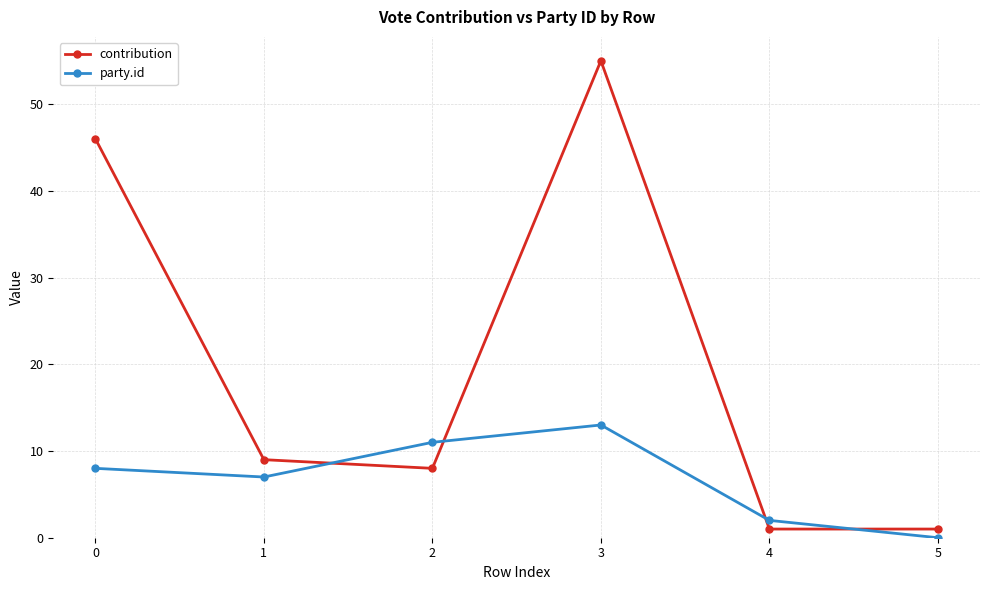

What is the difference between the party.id values at 2 and 1?

4